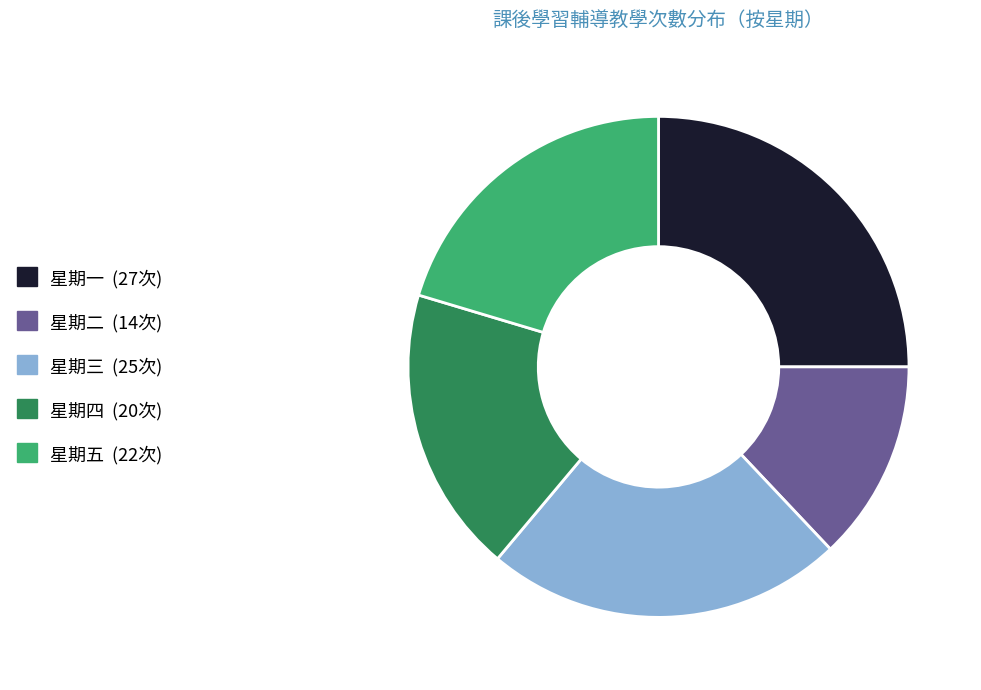

Does any single category account for the majority?

No